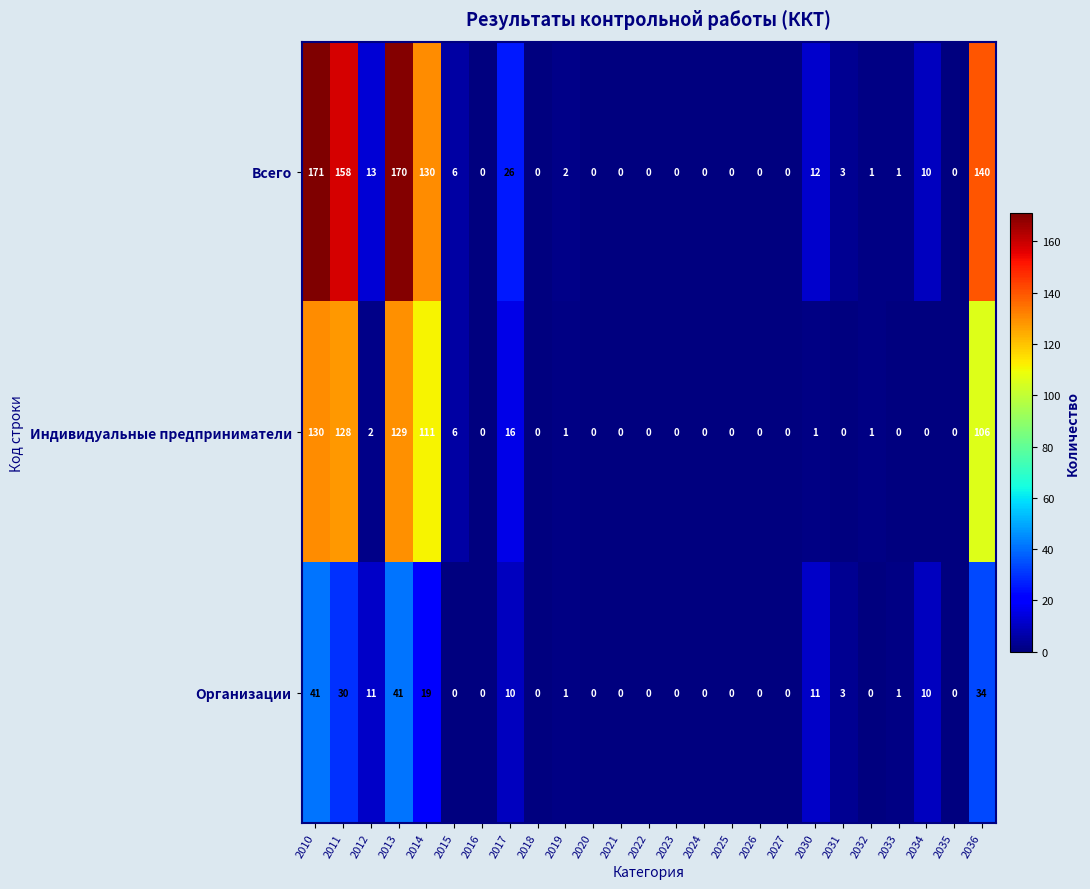

How many distinct data groups are displayed?

3